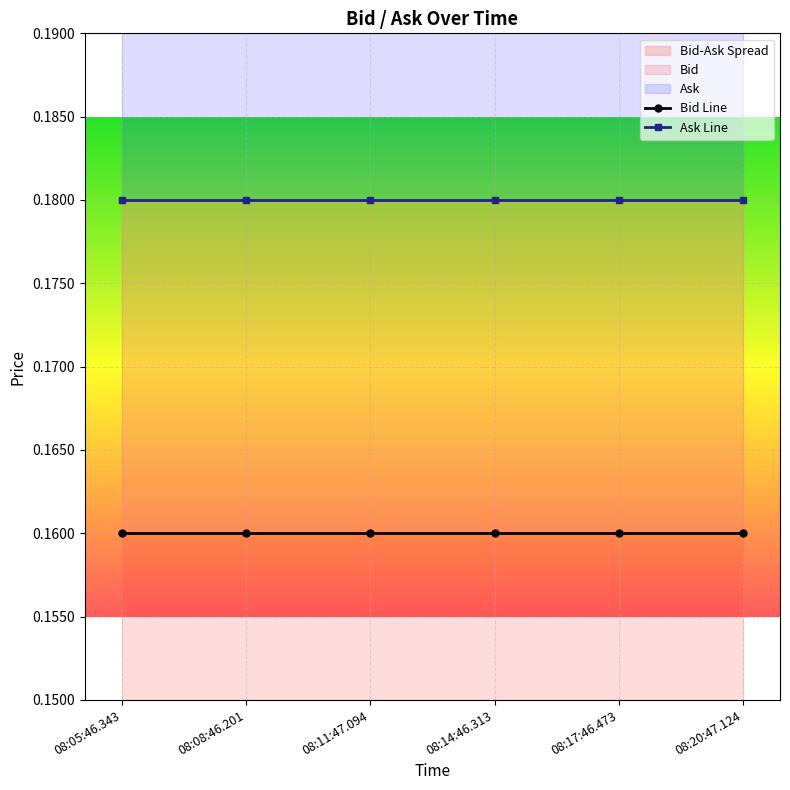

What is the label of the 5th point from the right?

08:08:46.201